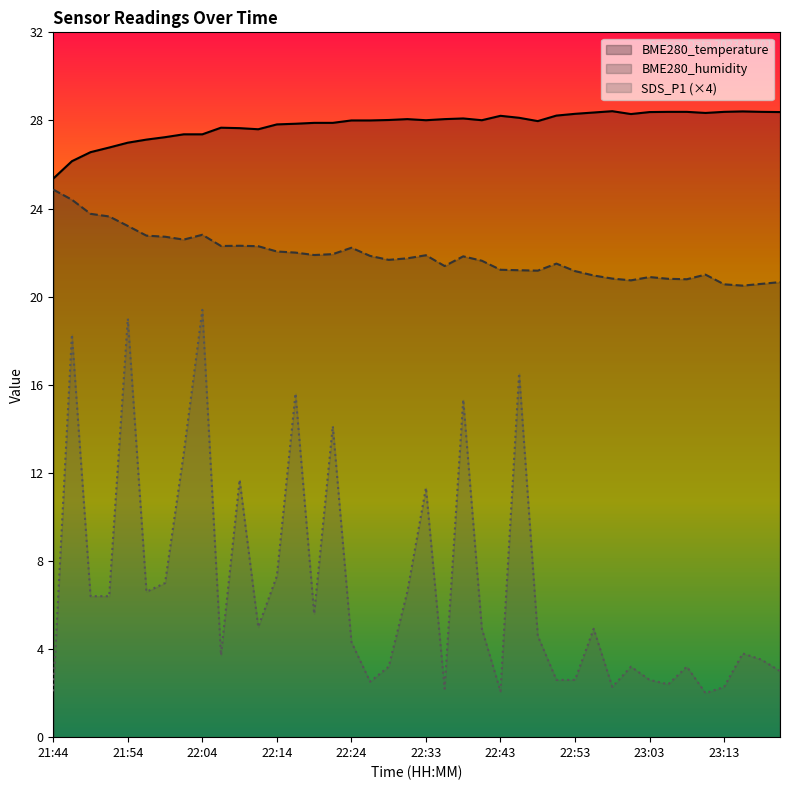

Which series has the widest spread of values?

SDS_P1 (×4)